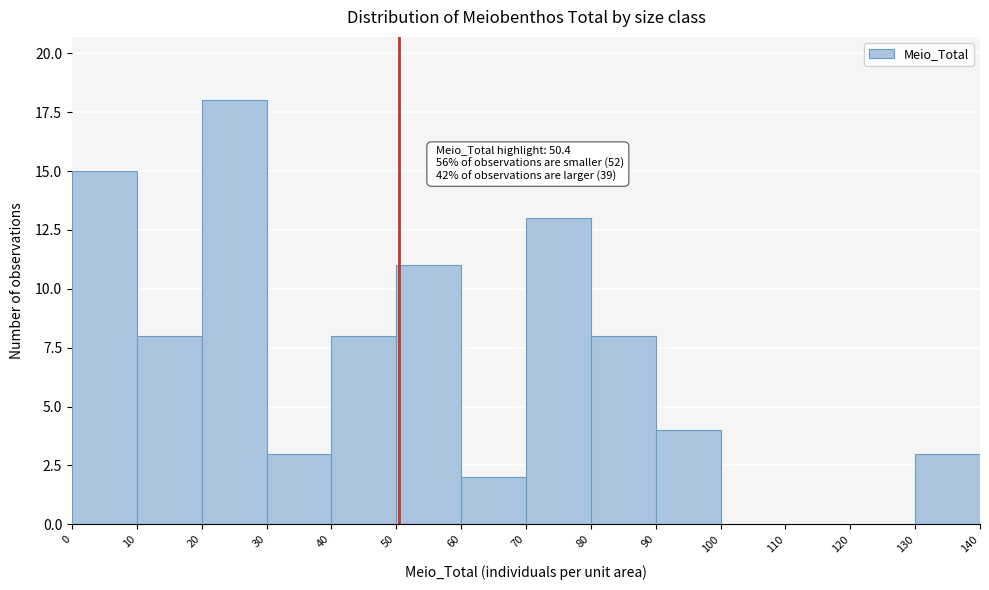

Over which range of the x-axis is the bar tallest?

20 to 30